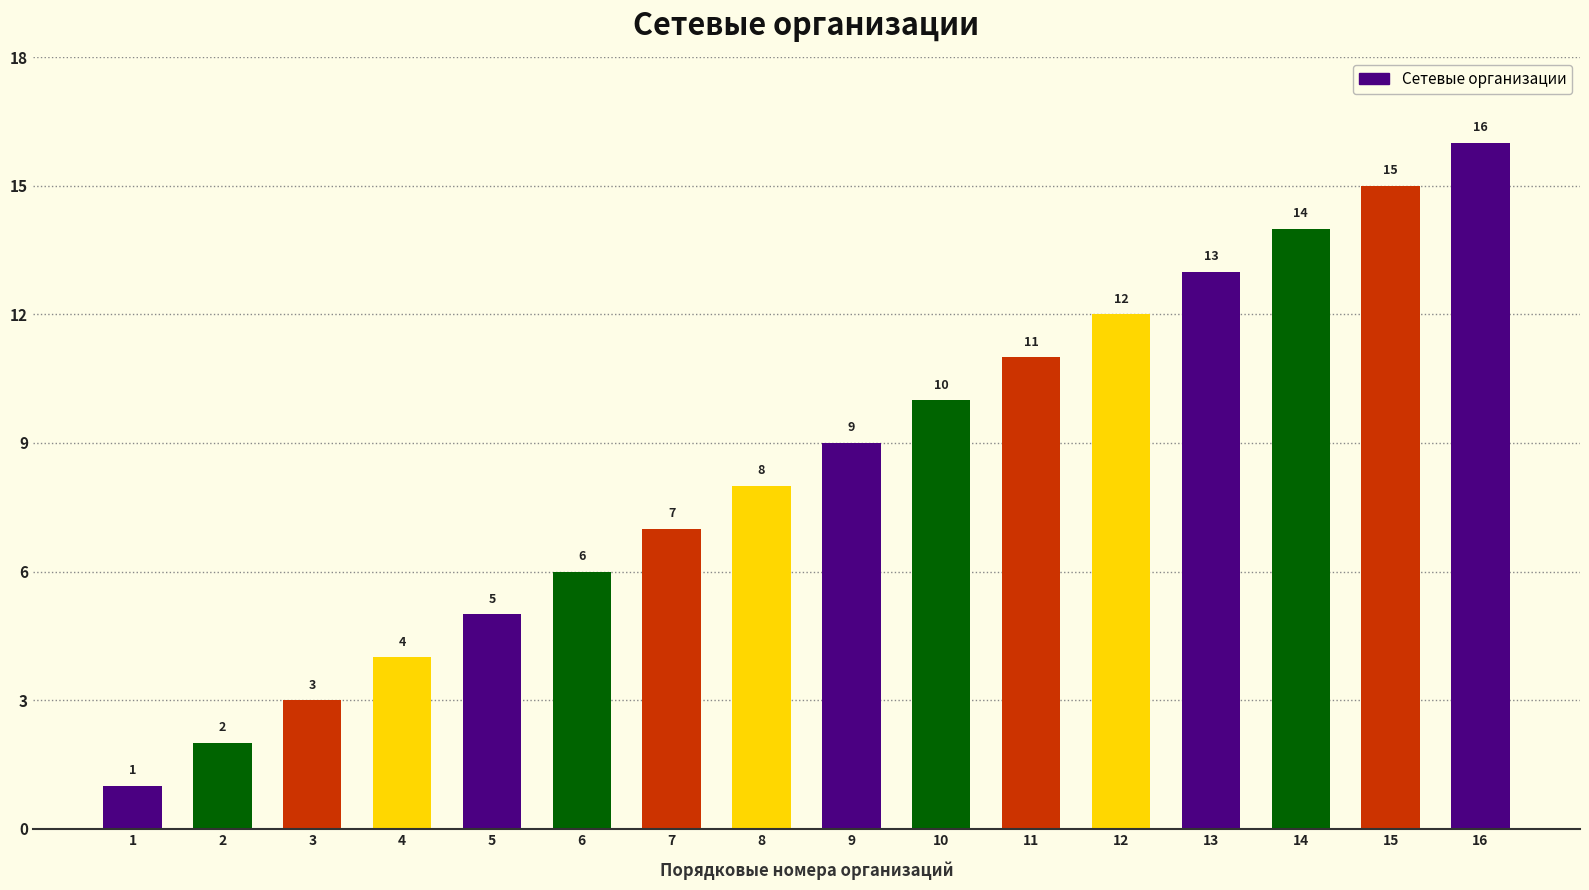

What is the difference between the values at 14 and 7?

7